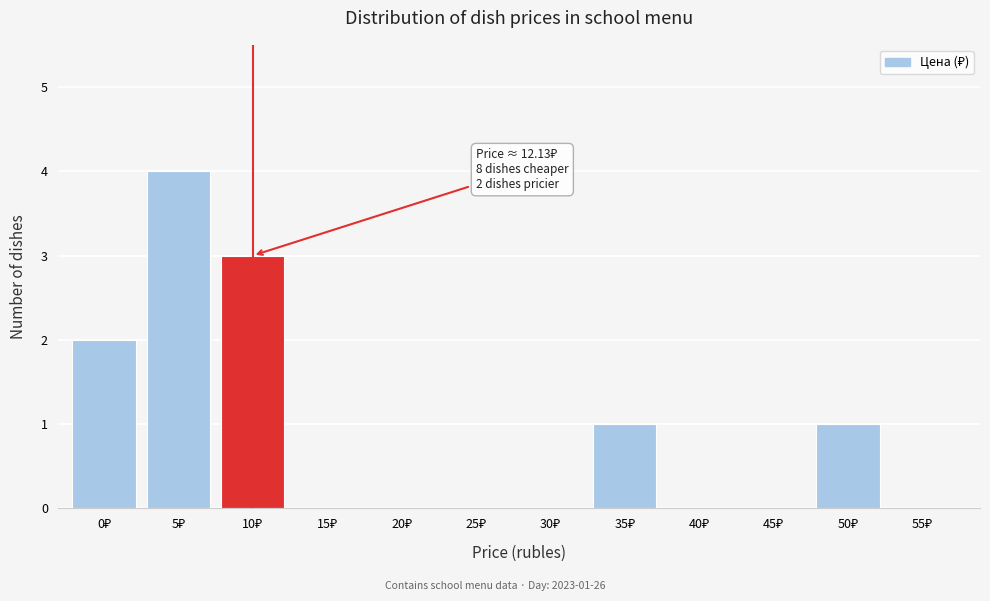

Are the bars horizontal?

No